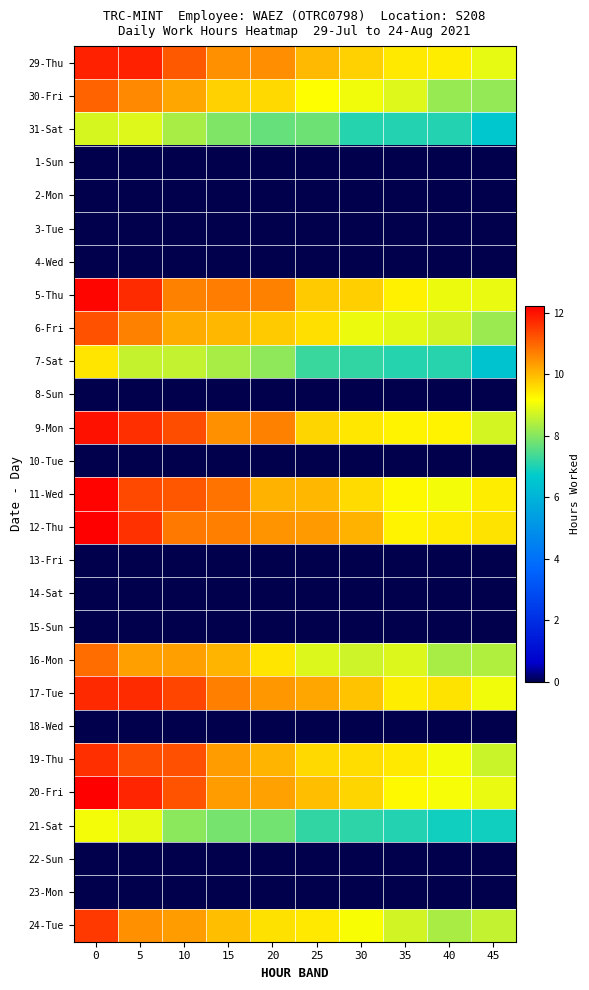

Reading left to right, transcribe all the data shown in this chart.

29-Thu: 0=11.8	5=11.8	10=11.1	15=10.5	20=10.5	25=10.0	30=9.7	35=9.4	40=9.4	45=8.9
30-Fri: 0=11.0	5=10.6	10=10.2	15=9.7	20=9.6	25=9.2	30=9.0	35=8.9	40=8.2	45=8.1
31-Sat: 0=8.8	5=8.8	10=8.3	15=7.9	20=7.7	25=7.8	30=7.1	35=7.1	40=7.1	45=6.5
1-Sun: 0=0.0	5=0.0	10=0.0	15=0.0	20=0.0	25=0.0	30=0.0	35=0.0	40=0.0	45=0.0
2-Mon: 0=0.0	5=0.0	10=0.0	15=0.0	20=0.0	25=0.0	30=0.0	35=0.0	40=0.0	45=0.0
3-Tue: 0=0.0	5=0.0	10=0.0	15=0.0	20=0.0	25=0.0	30=0.0	35=0.0	40=0.0	45=0.0
4-Wed: 0=0.0	5=0.0	10=0.0	15=0.0	20=0.0	25=0.0	30=0.0	35=0.0	40=0.0	45=0.0
5-Thu: 0=12.1	5=11.7	10=10.7	15=10.7	20=10.6	25=9.8	30=9.7	35=9.3	40=9.0	45=9.0
6-Fri: 0=11.2	5=10.7	10=10.2	15=10.0	20=9.8	25=9.5	30=9.0	35=8.9	40=8.7	45=8.2
7-Sat: 0=9.5	5=8.6	10=8.6	15=8.3	20=8.1	25=7.3	30=7.2	35=7.1	40=7.1	45=6.5
8-Sun: 0=0.0	5=0.0	10=0.0	15=0.0	20=0.0	25=0.0	30=0.0	35=0.0	40=0.0	45=0.0
9-Mon: 0=12.0	5=11.6	10=11.3	15=10.5	20=10.6	25=9.7	30=9.4	35=9.3	40=9.3	45=8.8
10-Tue: 0=0.0	5=0.0	10=0.0	15=0.0	20=0.0	25=0.0	30=0.0	35=0.0	40=0.0	45=0.0
11-Wed: 0=12.2	5=11.3	10=11.2	15=10.8	20=10.1	25=10.0	30=9.6	35=9.2	40=9.1	45=9.4
12-Thu: 0=12.2	5=11.6	10=10.7	15=10.7	20=10.4	25=10.3	30=10.1	35=9.3	40=9.4	45=9.5
13-Fri: 0=0.0	5=0.0	10=0.0	15=0.0	20=0.0	25=0.0	30=0.0	35=0.0	40=0.0	45=0.0
14-Sat: 0=0.0	5=0.0	10=0.0	15=0.0	20=0.0	25=0.0	30=0.0	35=0.0	40=0.0	45=0.0
15-Sun: 0=0.0	5=0.0	10=0.0	15=0.0	20=0.0	25=0.0	30=0.0	35=0.0	40=0.0	45=0.0
16-Mon: 0=10.9	5=10.3	10=10.3	15=10.0	20=9.5	25=8.8	30=8.7	35=8.8	40=8.3	45=8.4
17-Tue: 0=11.7	5=11.7	10=11.4	15=10.7	20=10.4	25=10.2	30=9.9	35=9.4	40=9.5	45=9.0
18-Wed: 0=0.0	5=0.0	10=0.0	15=0.0	20=0.0	25=0.0	30=0.0	35=0.0	40=0.0	45=0.0
19-Thu: 0=11.6	5=11.3	10=11.3	15=10.3	20=10.0	25=9.6	30=9.6	35=9.4	40=9.1	45=8.7
20-Fri: 0=12.4	5=11.8	10=11.2	15=10.3	20=10.3	25=9.9	30=9.6	35=9.2	40=9.1	45=9.0
21-Sat: 0=9.1	5=8.9	10=8.1	15=7.8	20=7.8	25=7.2	30=7.1	35=7.0	40=6.9	45=6.9
22-Sun: 0=0.0	5=0.0	10=0.0	15=0.0	20=0.0	25=0.0	30=0.0	35=0.0	40=0.0	45=0.0
23-Mon: 0=0.0	5=0.0	10=0.0	15=0.0	20=0.0	25=0.0	30=0.0	35=0.0	40=0.0	45=0.0
24-Tue: 0=11.5	5=10.5	10=10.3	15=9.9	20=9.5	25=9.4	30=9.1	35=8.7	40=8.3	45=8.6